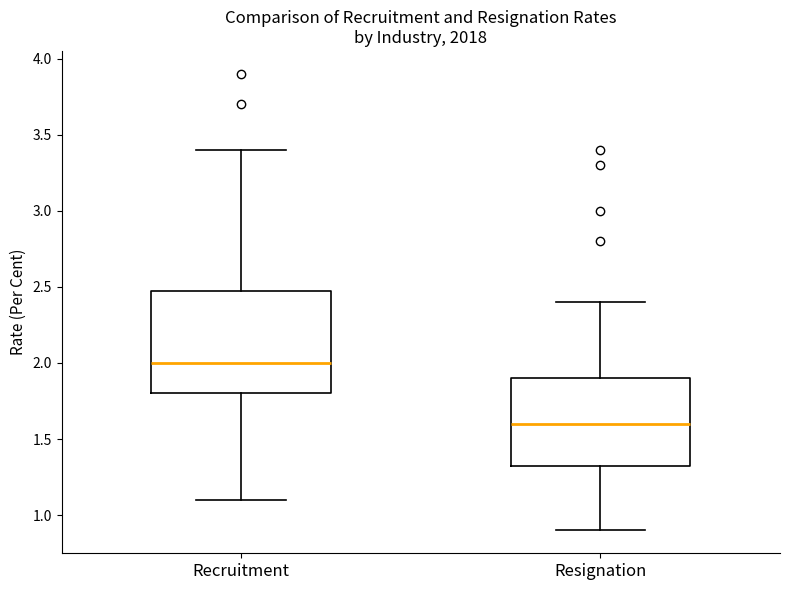

Which box has the highest median line?

Recruitment